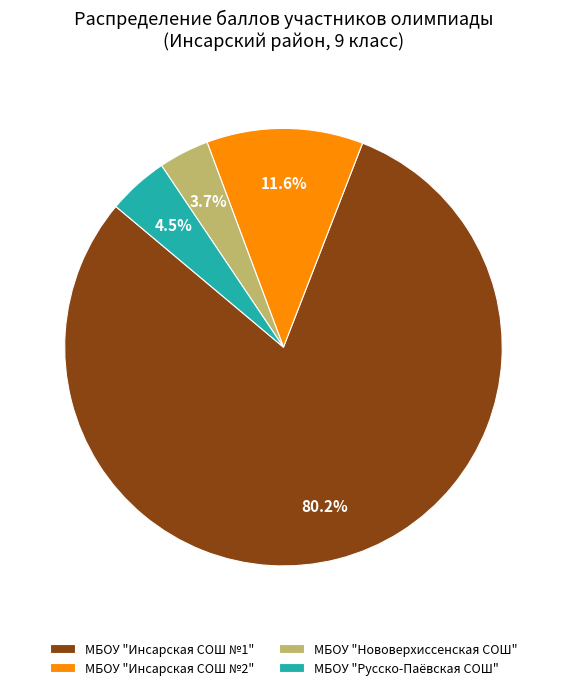

Rank the categories by value from lowest to highest.

МБОУ "Нововерхиссенская СОШ", МБОУ "Русско-Паёвская СОШ", МБОУ "Инсарская СОШ №2", МБОУ "Инсарская СОШ №1"